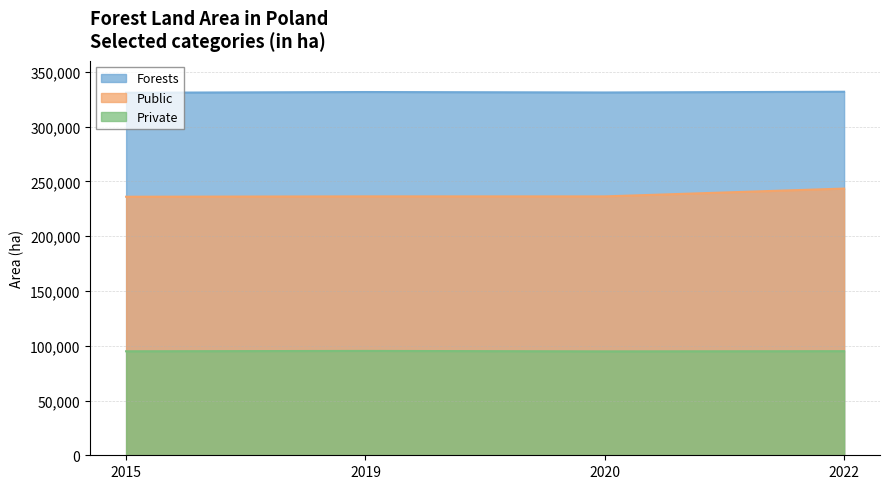

At which category does Private reach its first local valley?

2020